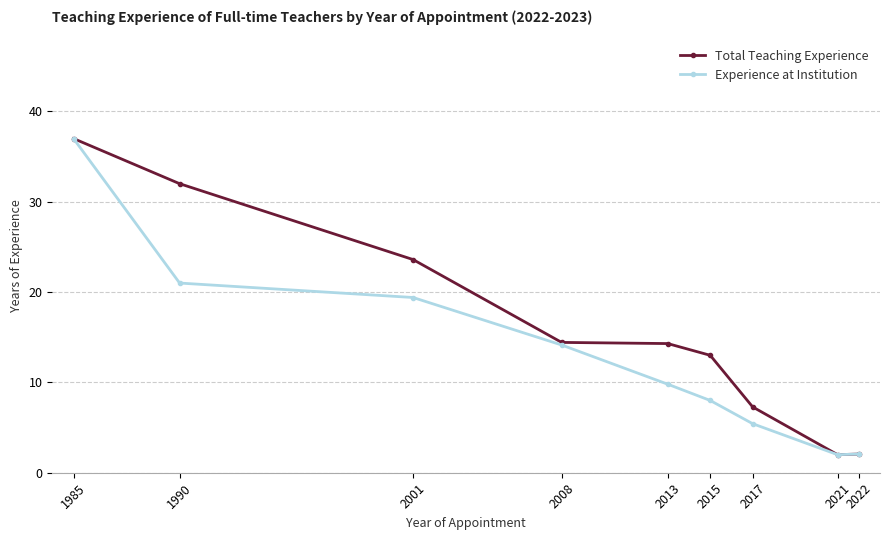

Count the number of categories in the chart.

9